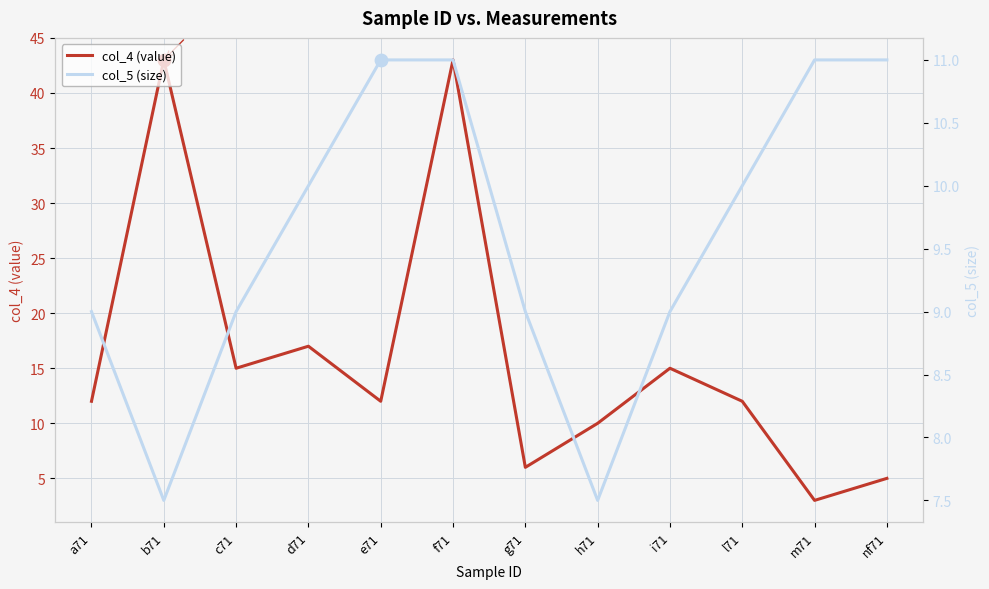

What is the total value across all series at h71?

17.5